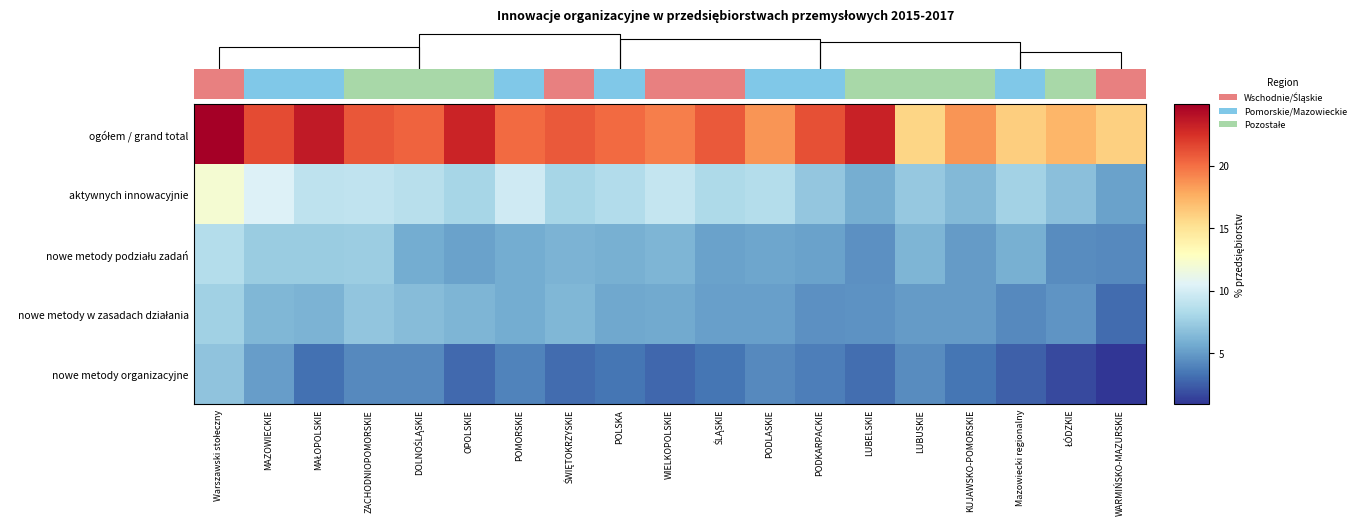

What is the total value across all series at WARMIŃSKO-MAZURSKIE?

29.4